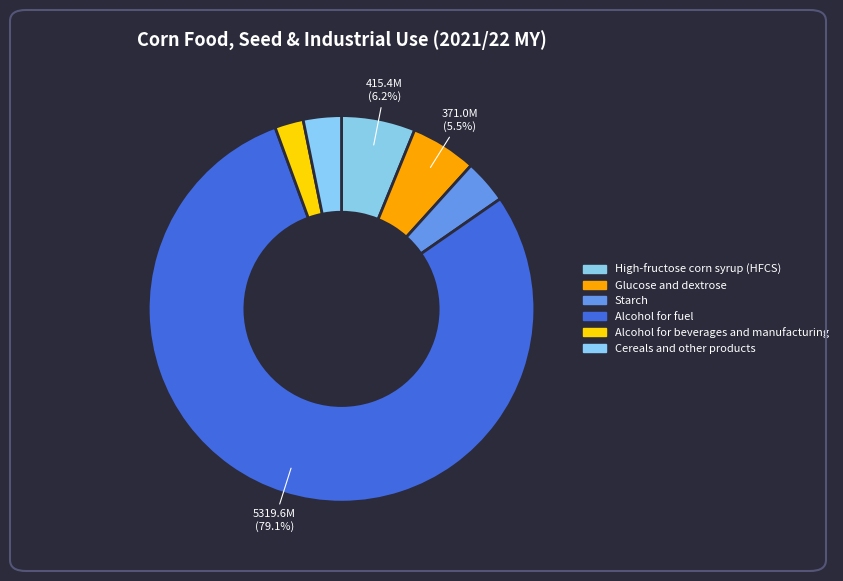

How many segments does this pie chart have?

6